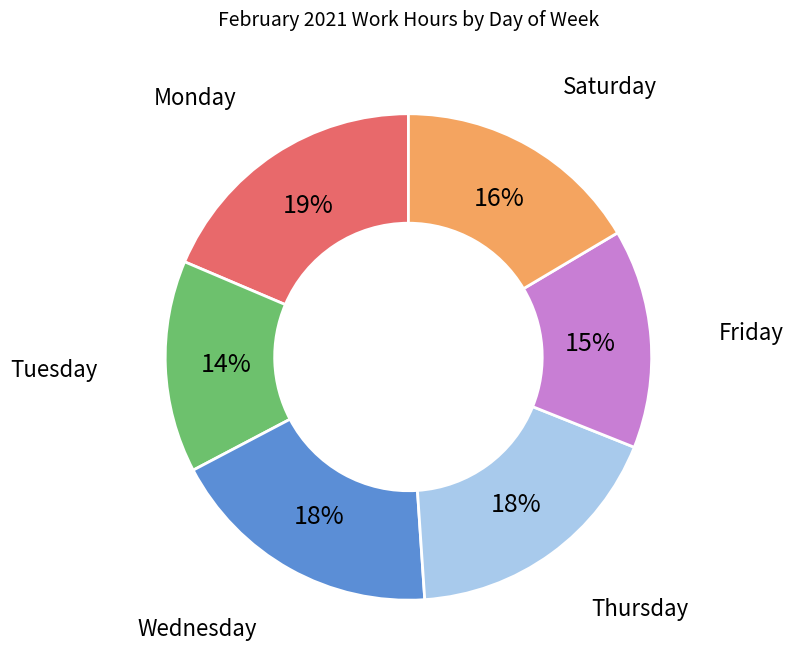

Does any single category account for the majority?

No